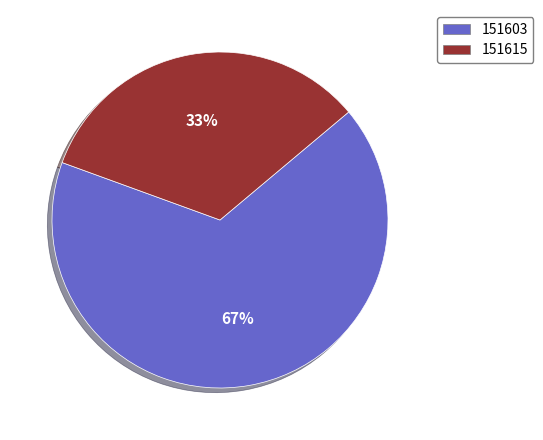

How many slices are in this pie chart?

2